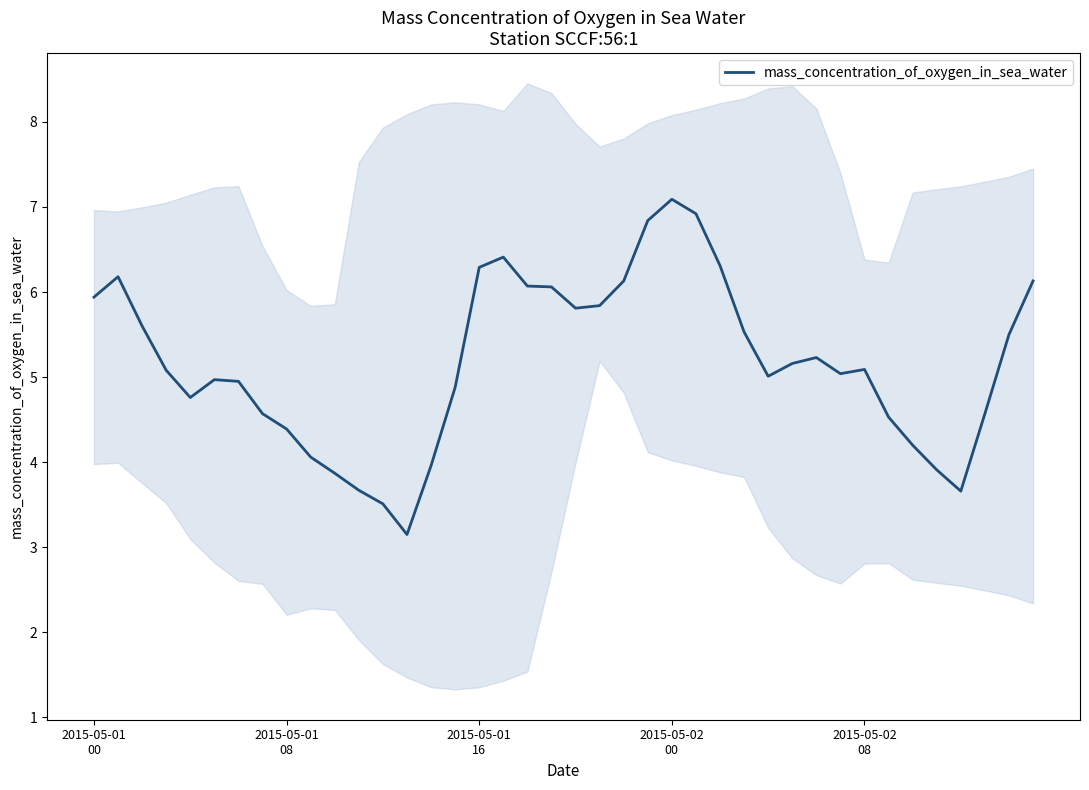

What is the change in value from 2015-05-01 00 to 2015-05-02 00?

+1.1